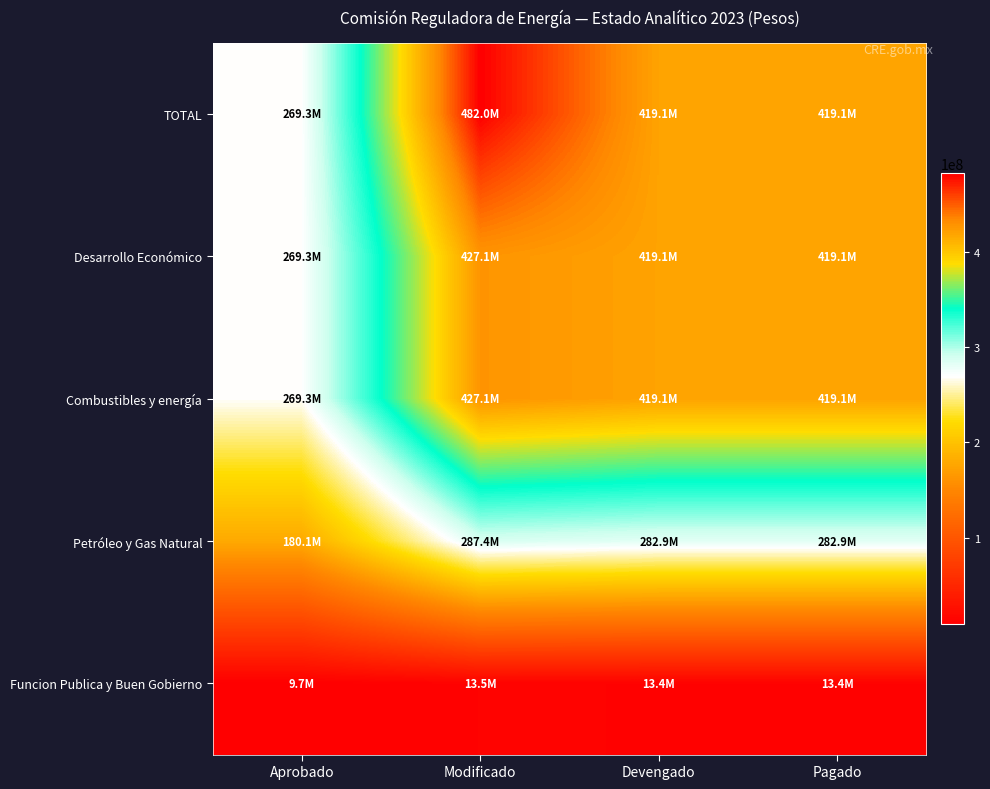

How many series are shown in this chart?

5